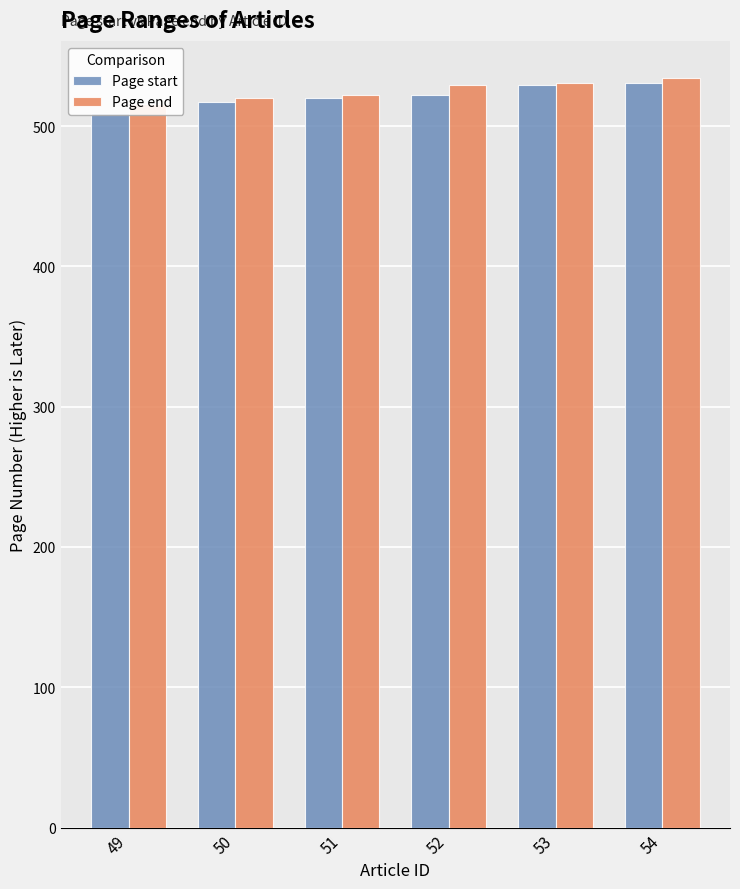

How many bars are there in total?

12